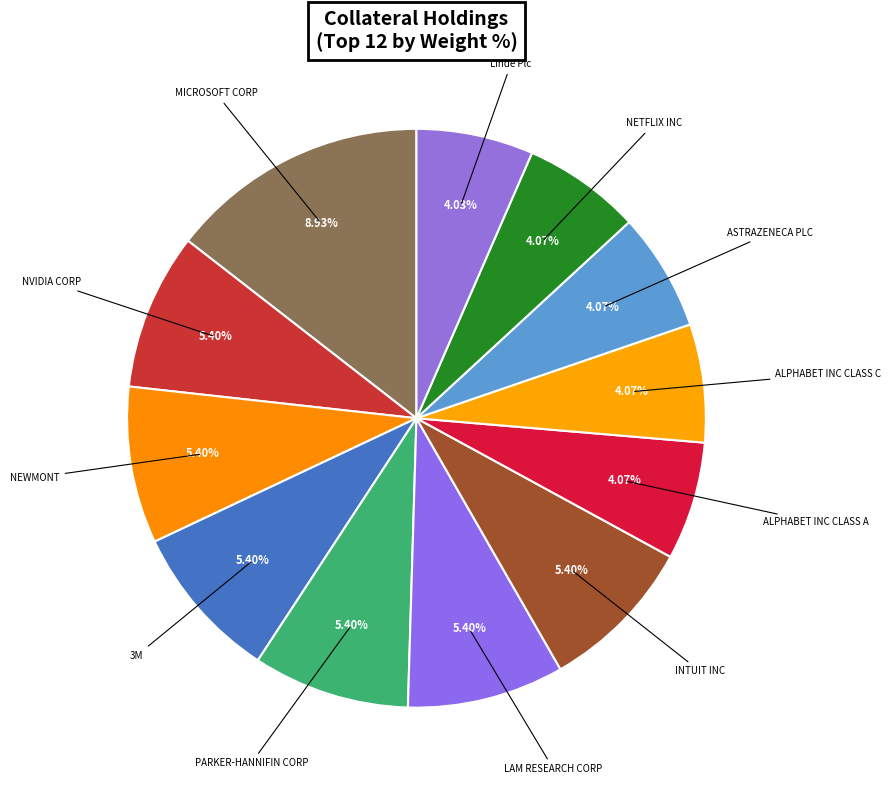

How many slices are in this pie chart?

12